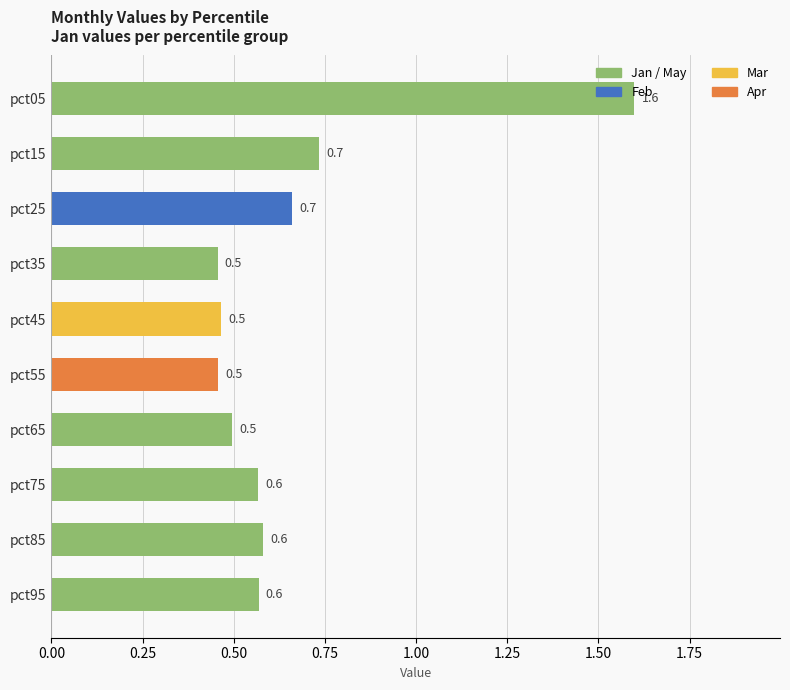

What is the value of the 2nd bar from the top?

0.7